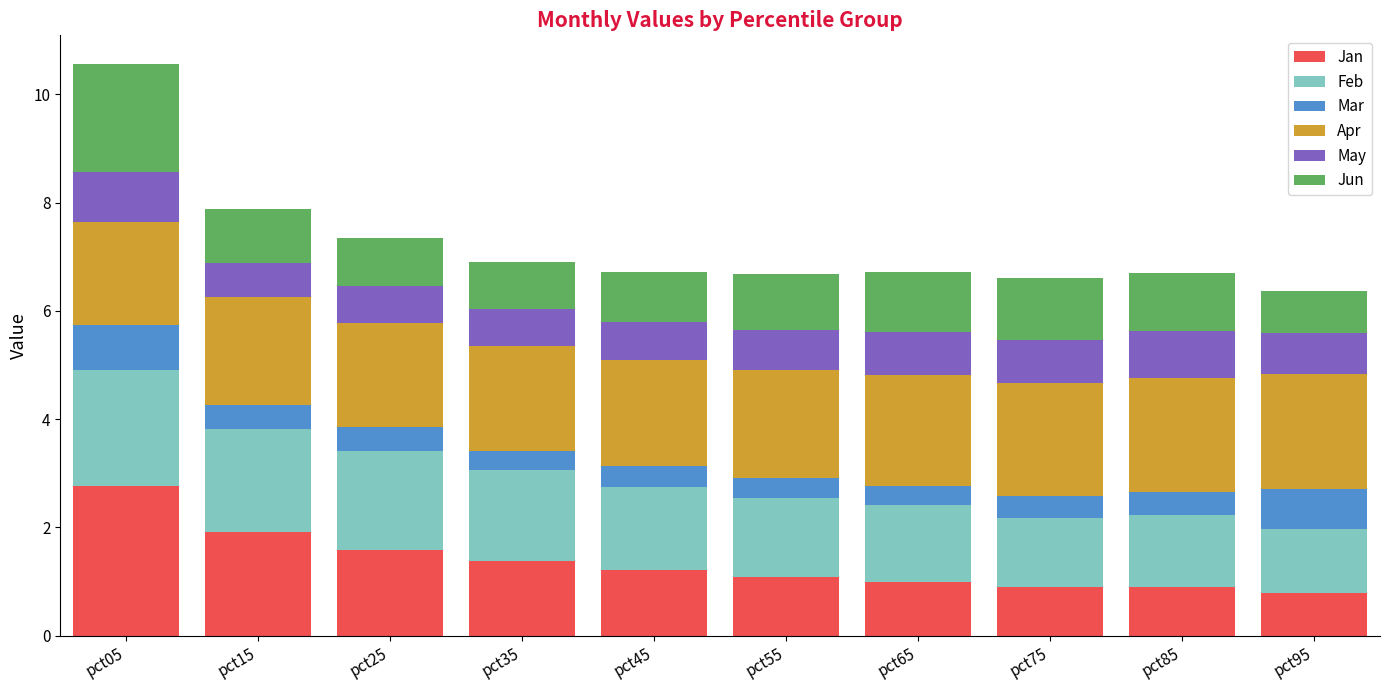

What is the maximum value for Jan?

2.8